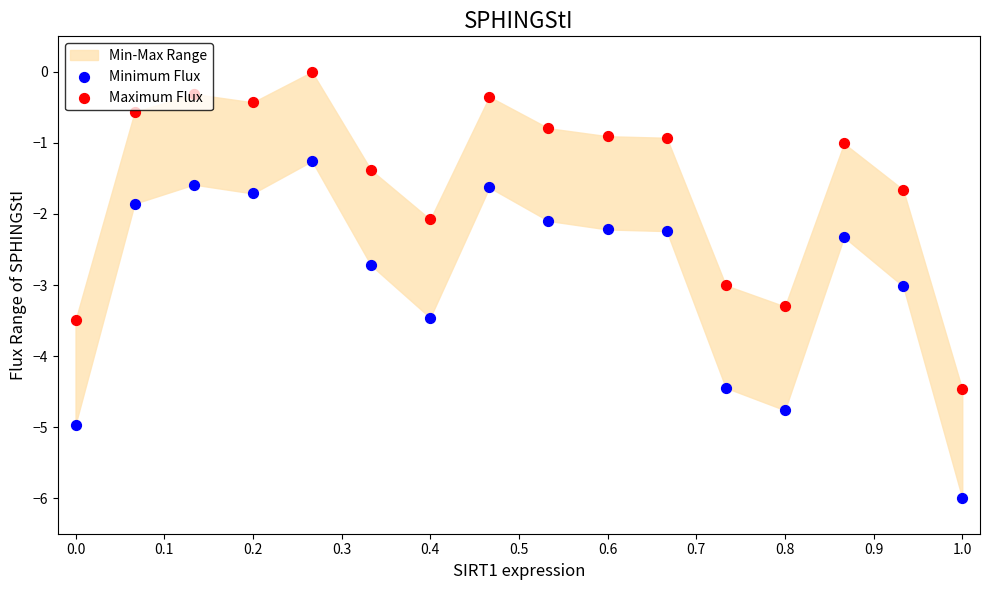

Which series reaches the minimum Y coordinate?

Minimum Flux